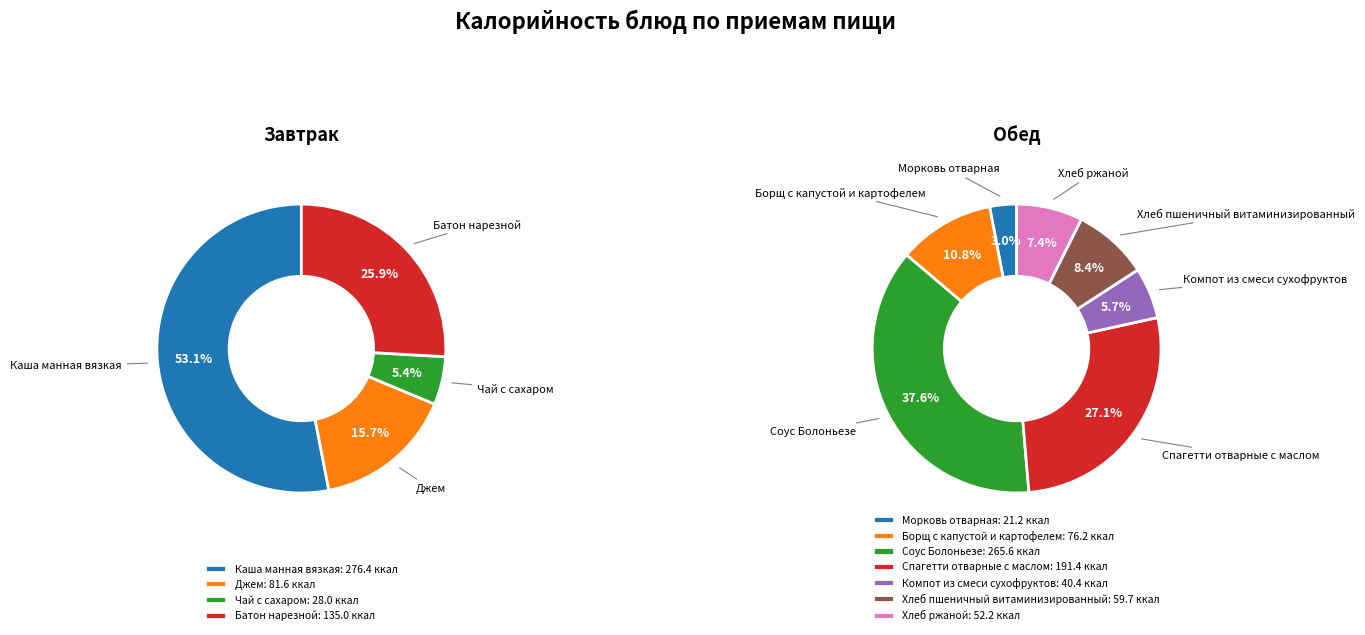

Rank the categories by value from lowest to highest.

Морковь отварная, Чай с сахаром, Компот из смеси сухофруктов, Хлеб ржаной, Хлеб пшеничный витаминизированный, Борщ с капустой и картофелем, Джем, Батон нарезной, Спагетти отварные с маслом, Соус Болоньезе, Каша манная вязкая